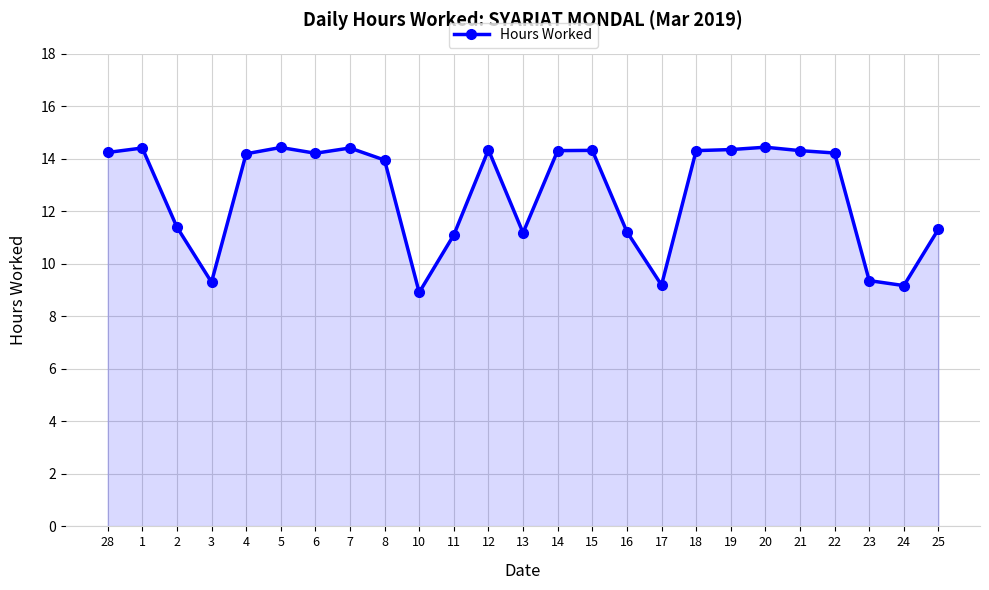

Which label corresponds to the smallest value in the chart?

10